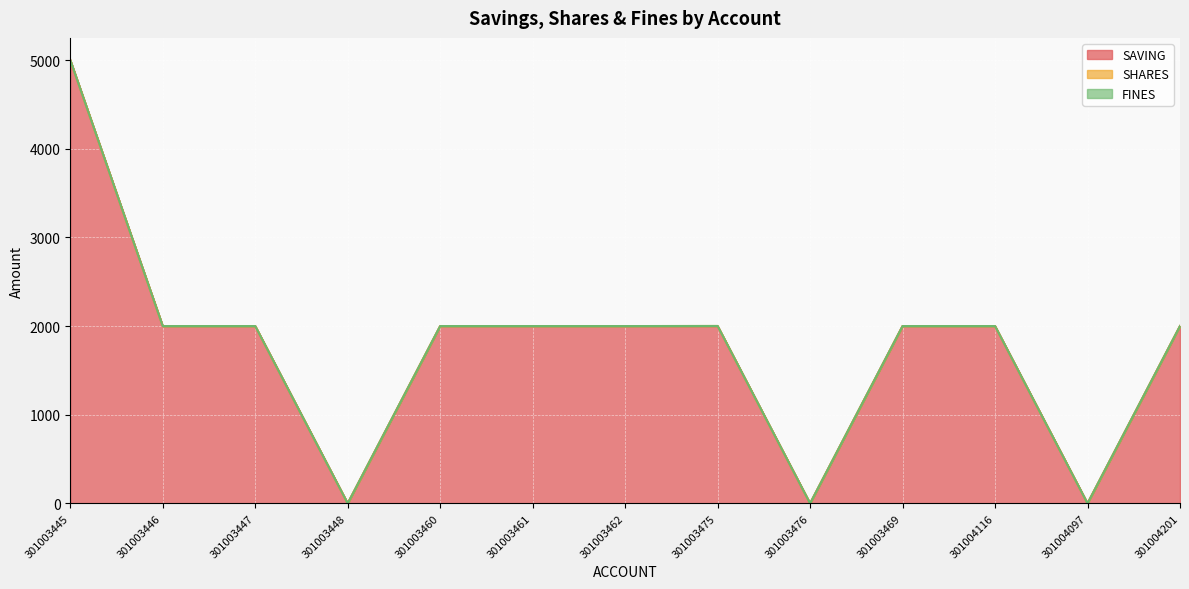

What is the spread (max minus min) of values at 301003475?

2000